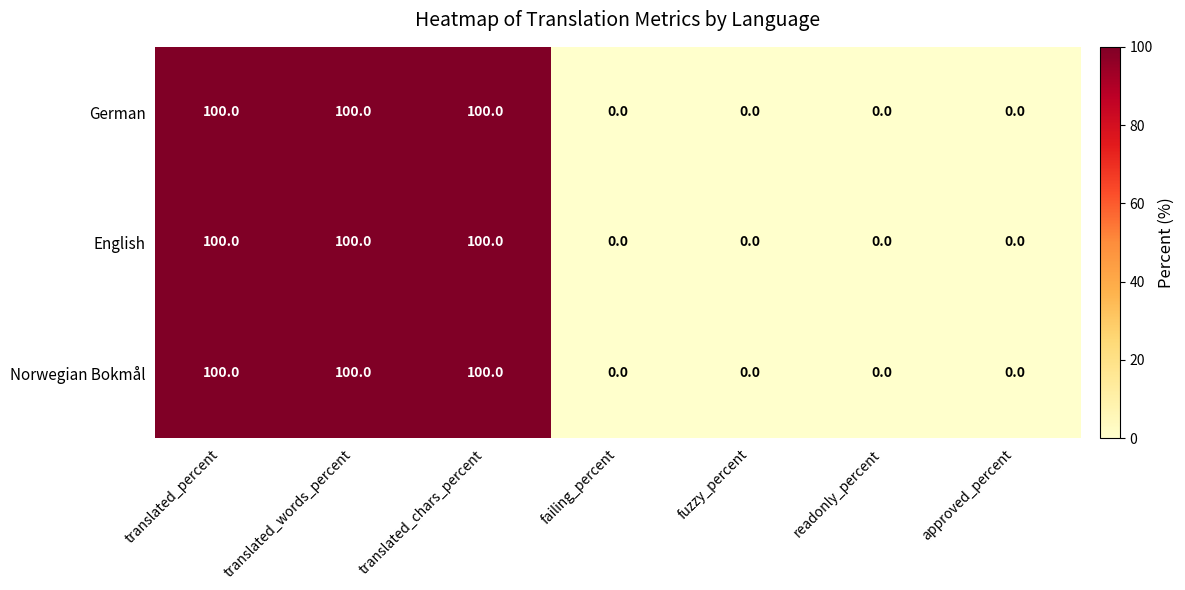

The Norwegian Bokmål series shows 57 at failing_percent. True or false?

False